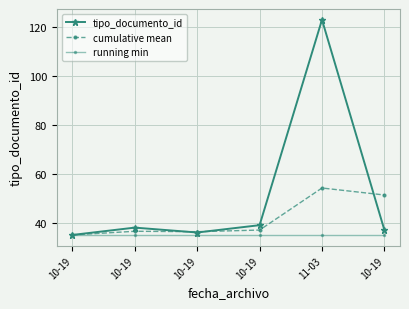

At which category does the chart reach its minimum across all series?

10-19